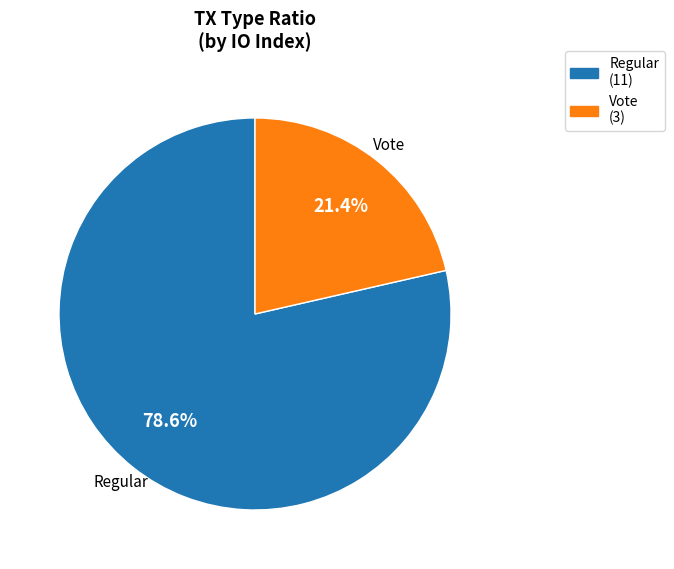

Is it true that Vote is 21% of the pie?

True